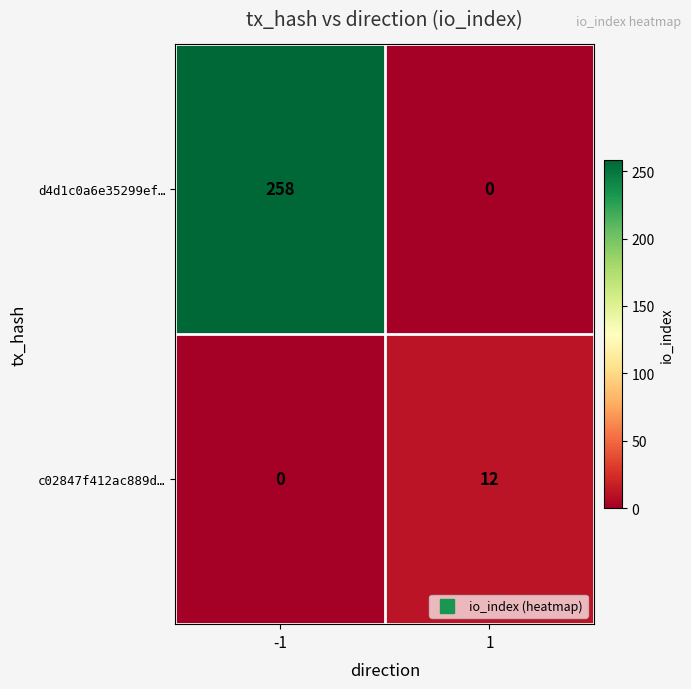

How many positive values does the c02847f412ac889d… series have?

1